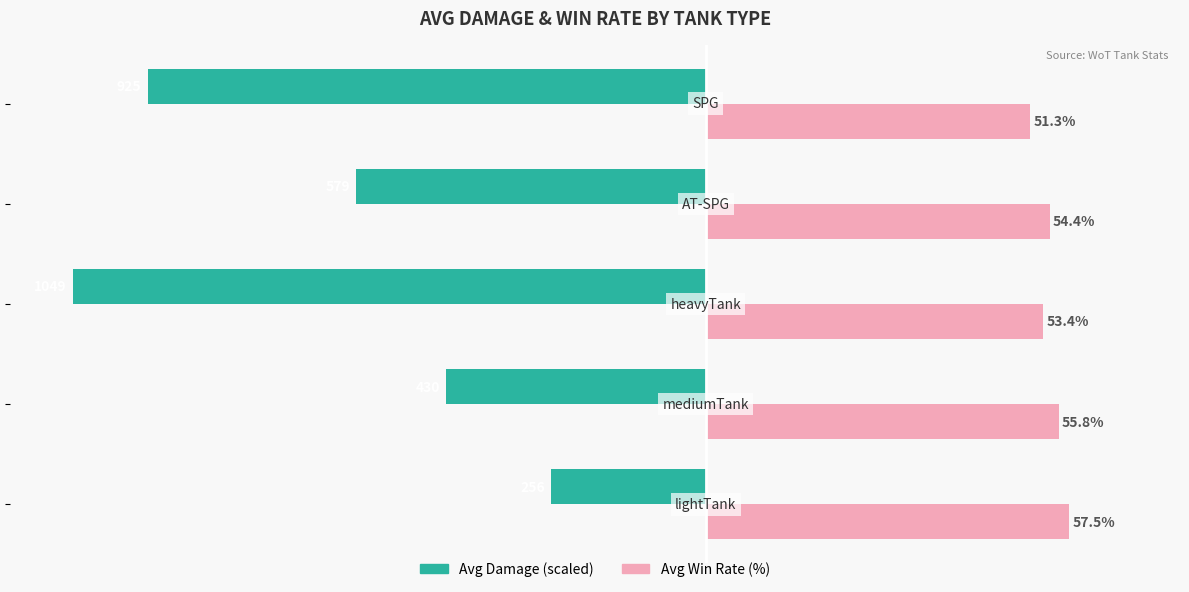

List the series in order of their overall mean, highest first.

Avg Win Rate (%), Avg Damage (scaled)